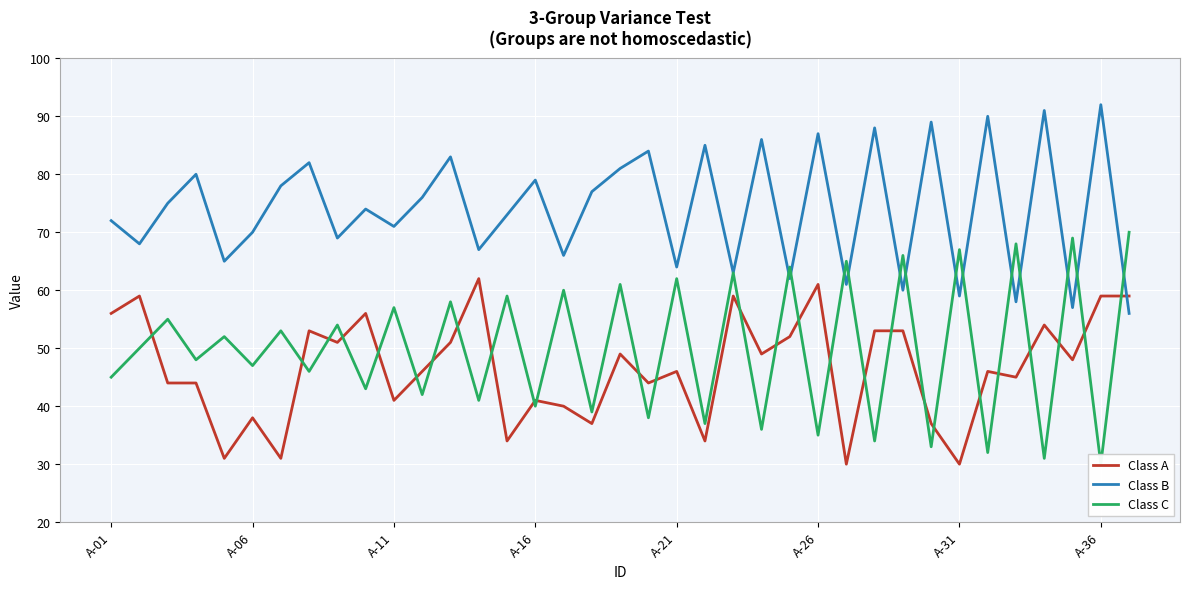

What is the minimum value for Class C?

30